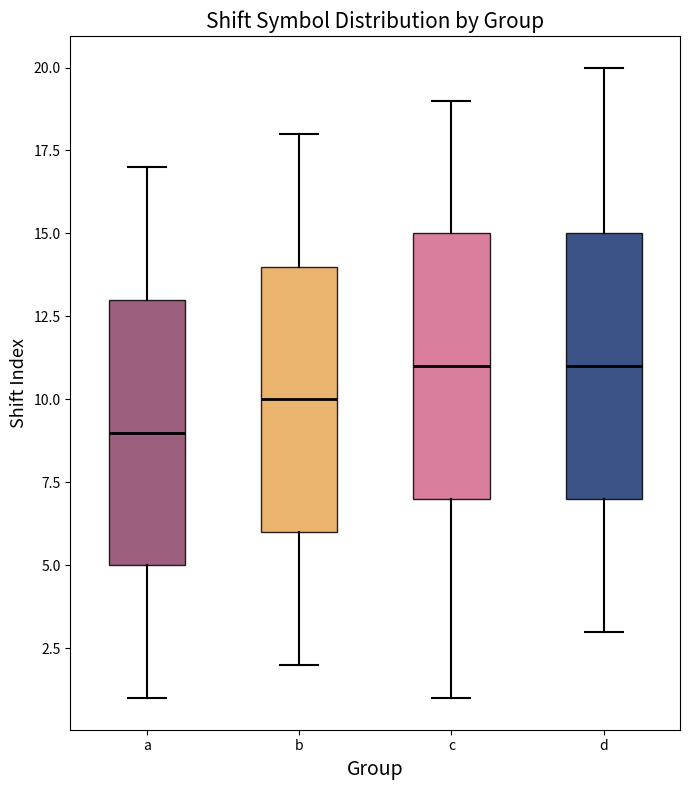

Where does the lower whisker of the box for c end on the y-axis? The values are not printed on the chart, so give them approximately, as read against the axis.

1